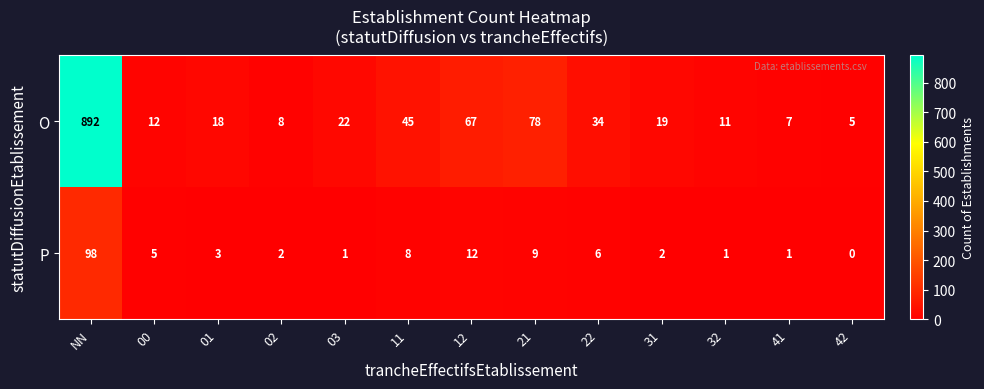

At 00, list the series in order from smallest to largest.

P, O